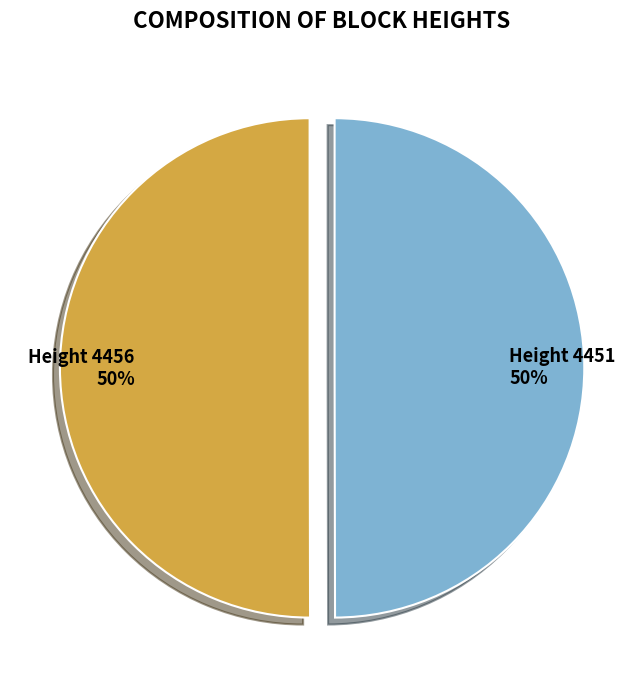

The Height 4456 slice represents 62% of the pie. True or false?

False